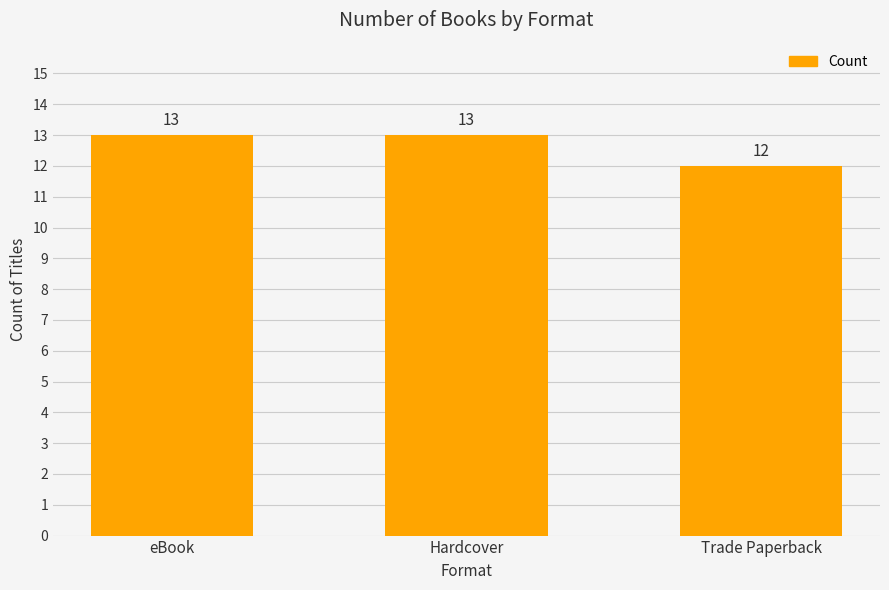

Reading left to right, extract all data points from this chart.

13	13	12